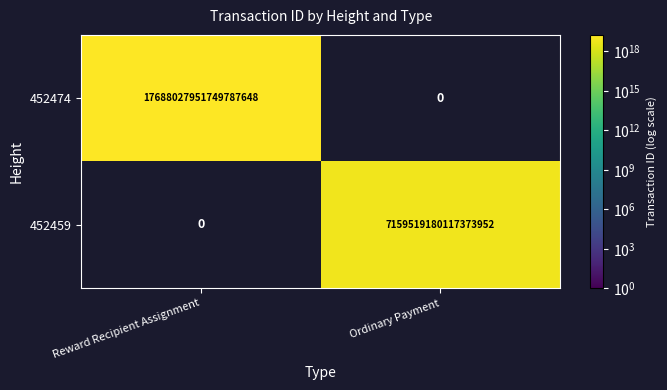

Is the value of 452459 at Ordinary Payment greater than the value of 452474 at Reward Recipient Assignment?

No